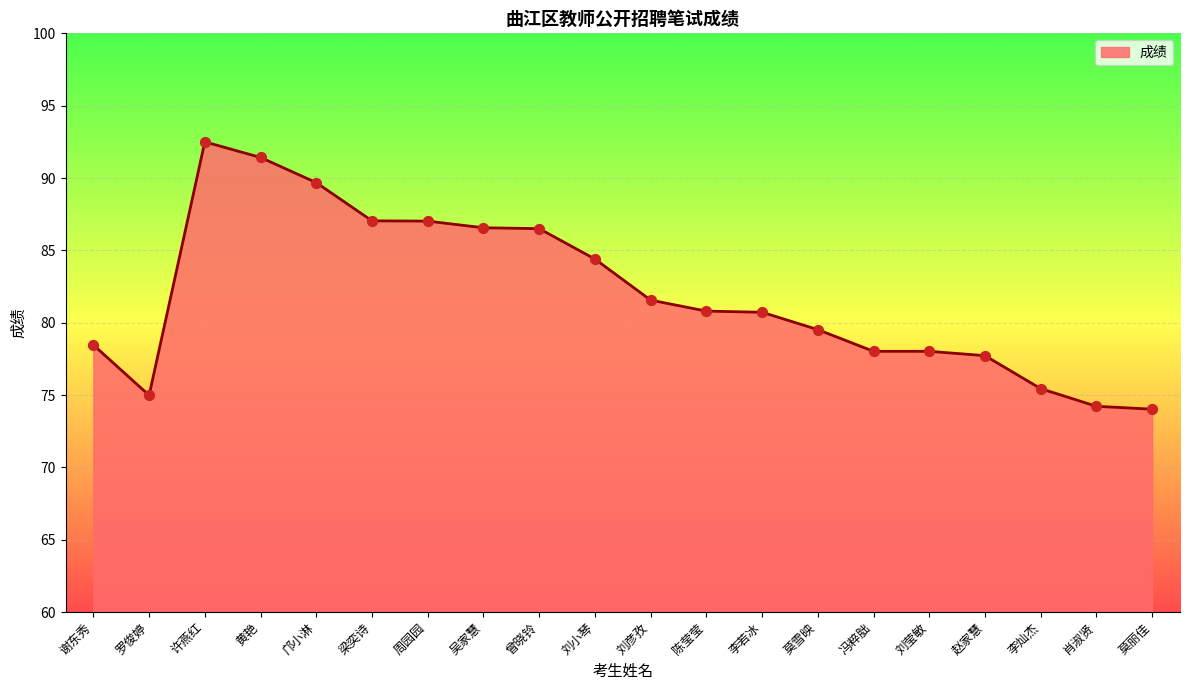

What is the change in value from 李若冰 to 冯粹朏?

-2.7